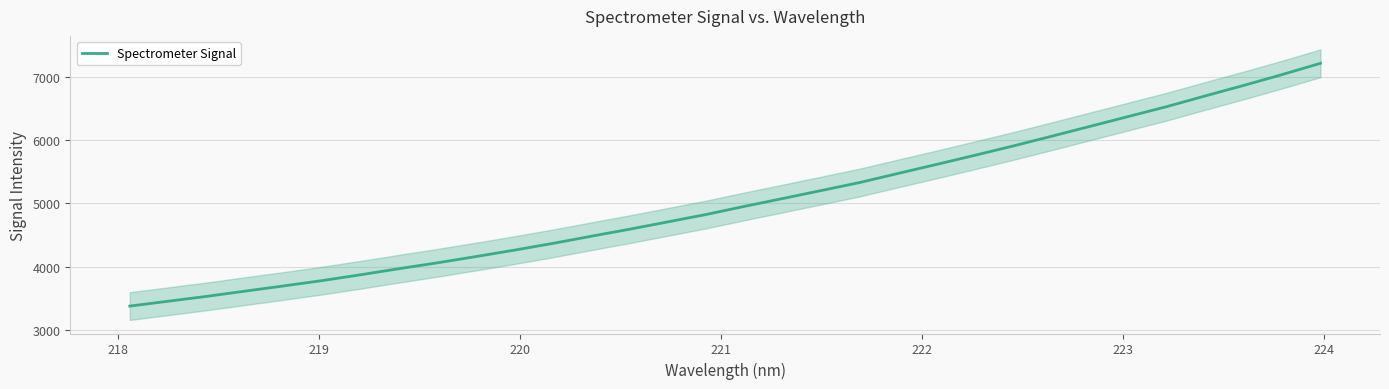

What is the highest value of the Spectrometer Signal series?

7220.5